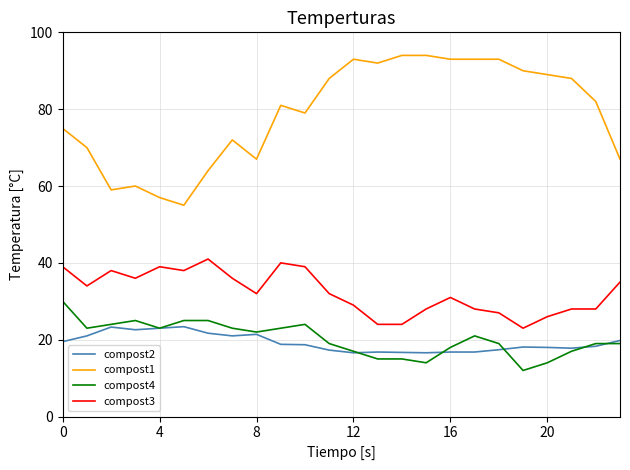

Which series has the largest total across all categories?

compost1